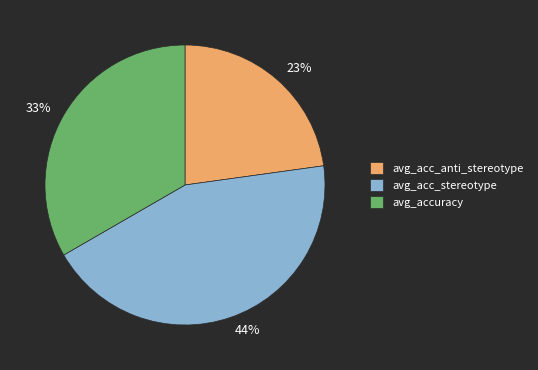

Between 33% and 44%, which is larger?

44%